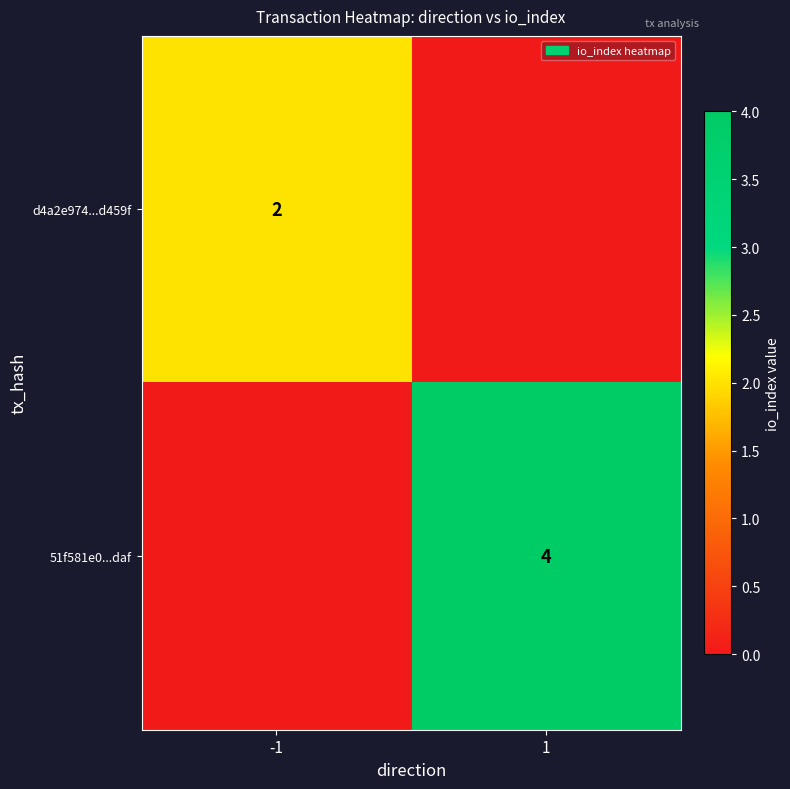

The 51f581e0...daf series shows 4 at 1. True or false?

True